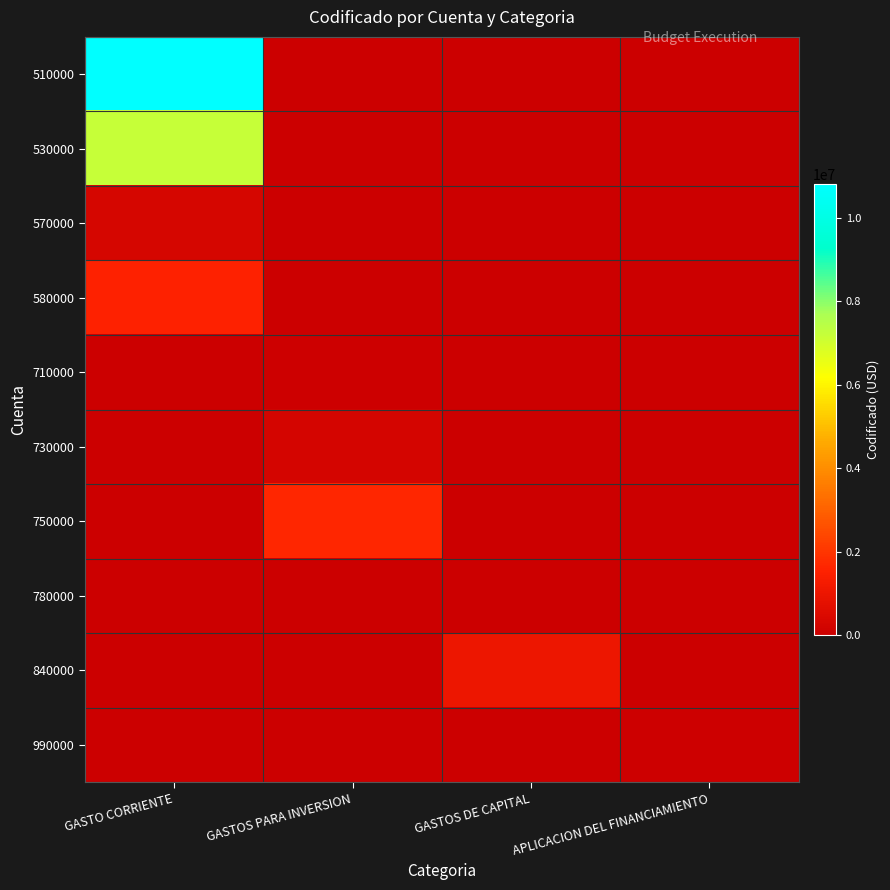

At how many categories does at least one series exceed 10001588?

1